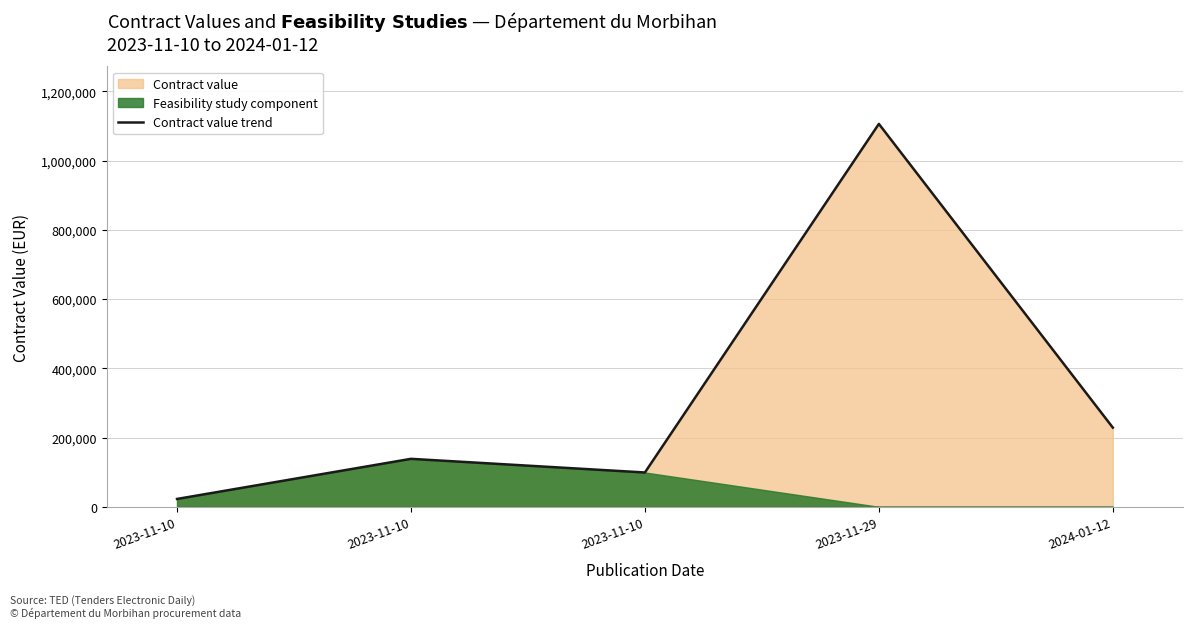

Which category has the lowest value across all series?

2023-11-10